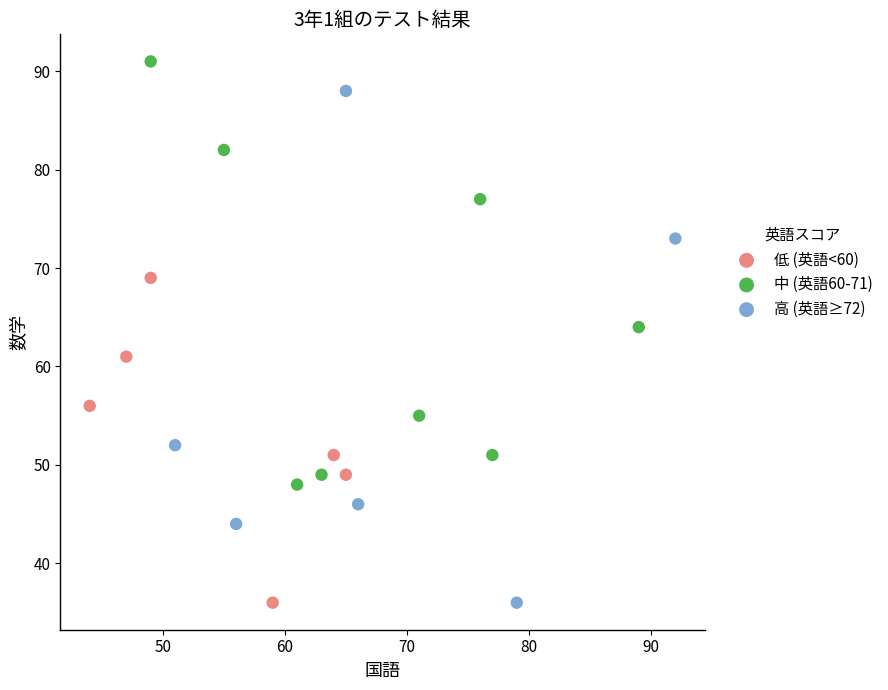

Which series reaches the maximum Y coordinate?

中 (英語60-71)